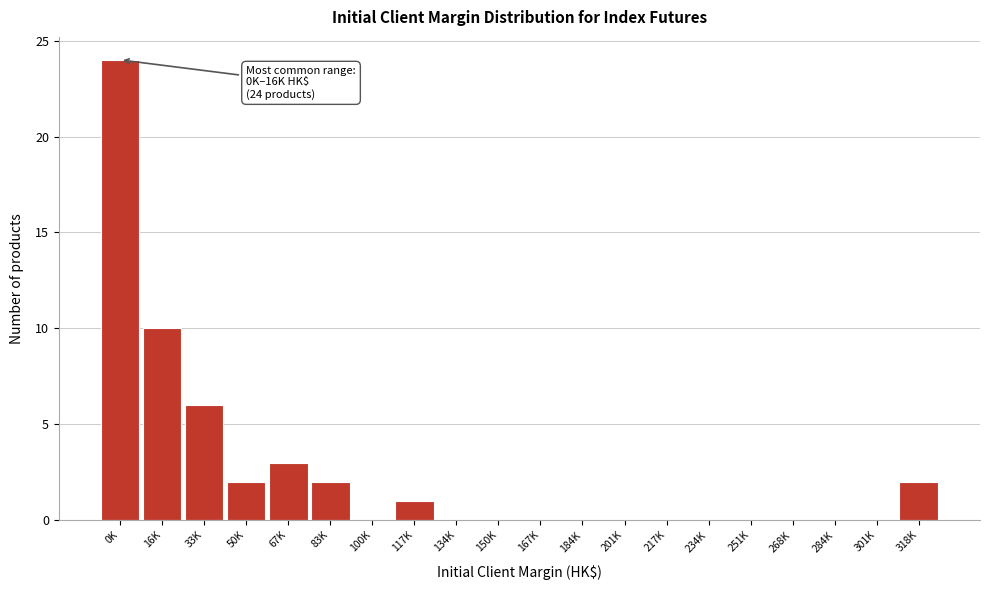

Reading left to right, what are all the values shown in this chart?

0K=24	16K=10	33K=6	50K=2	67K=3	83K=2	100K=0	117K=1	134K=0	150K=0	167K=0	184K=0	201K=0	217K=0	234K=0	251K=0	268K=0	284K=0	301K=0	318K=2